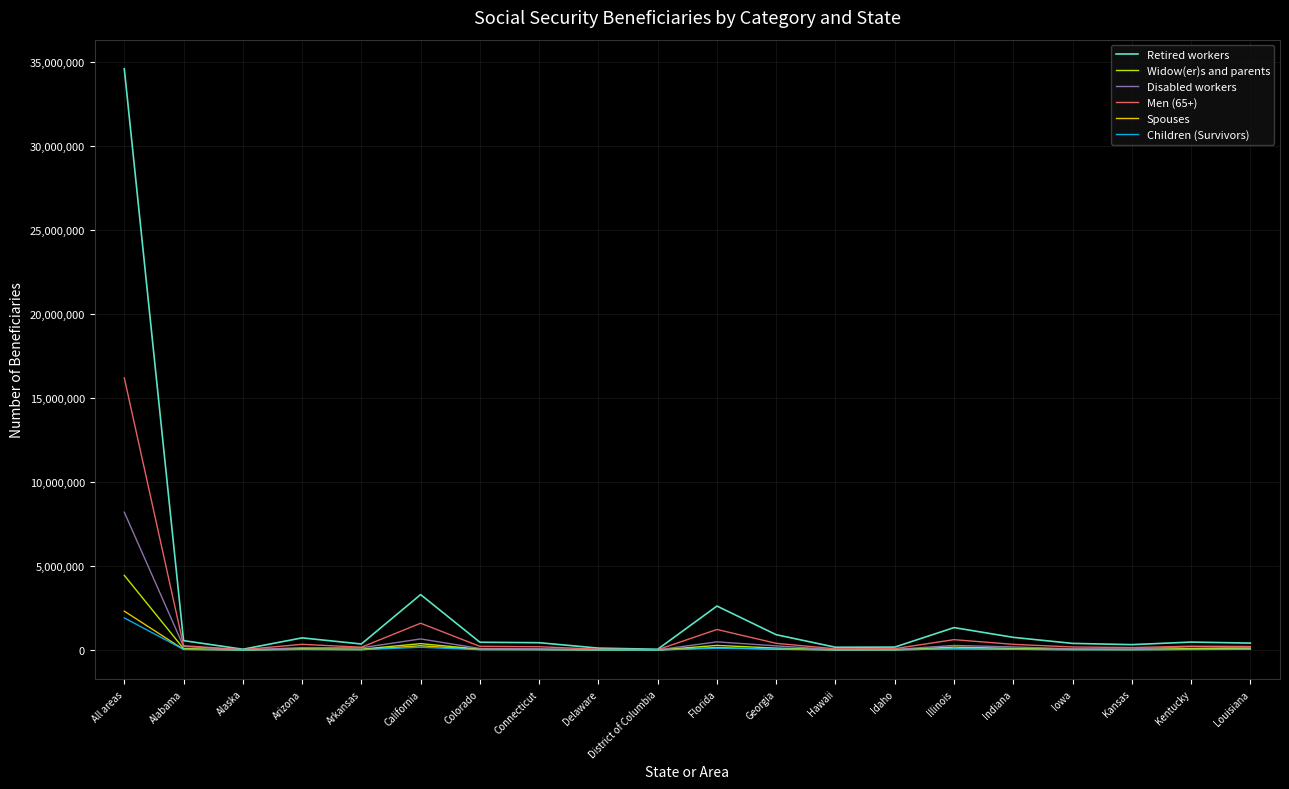

At which label is Men (65+) closest to 8108672?

California